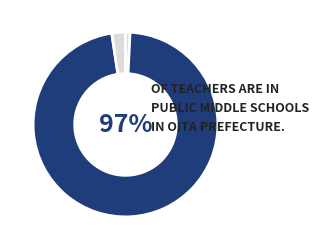

How many segments does this pie chart have?

3